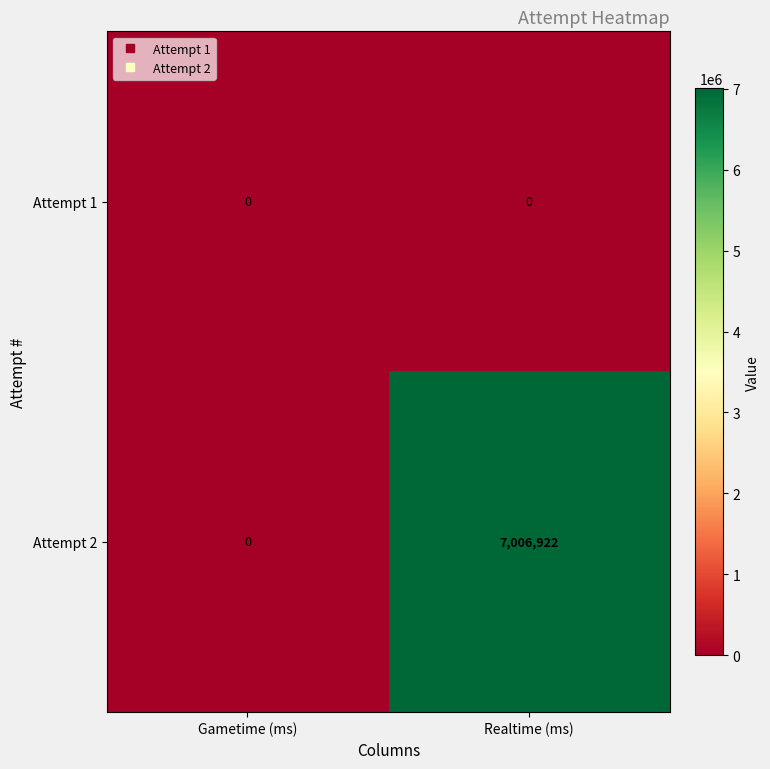

Reading left to right, extract all data points from this chart.

Attempt 1: 0	0
Attempt 2: 0	7006922